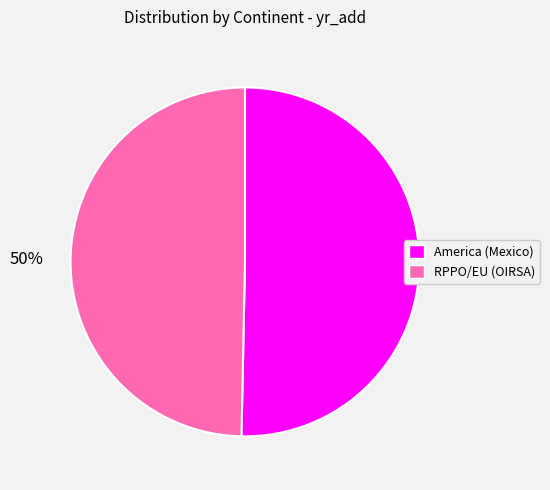

Is the sum of America (Mexico) and RPPO/EU (OIRSA) greater than half?

Yes